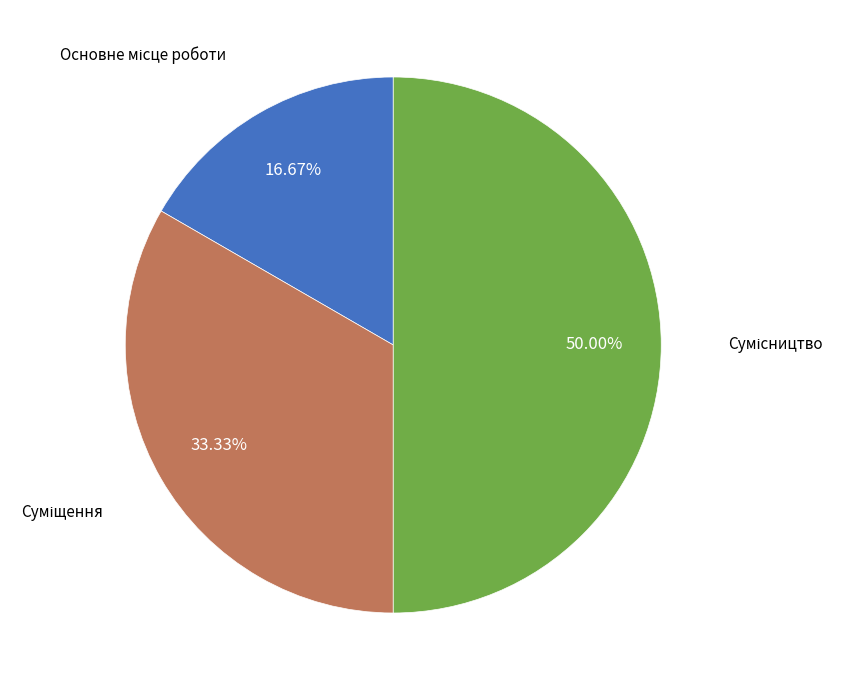

What percentage is the Сумісництво slice, to the nearest percent?

50%